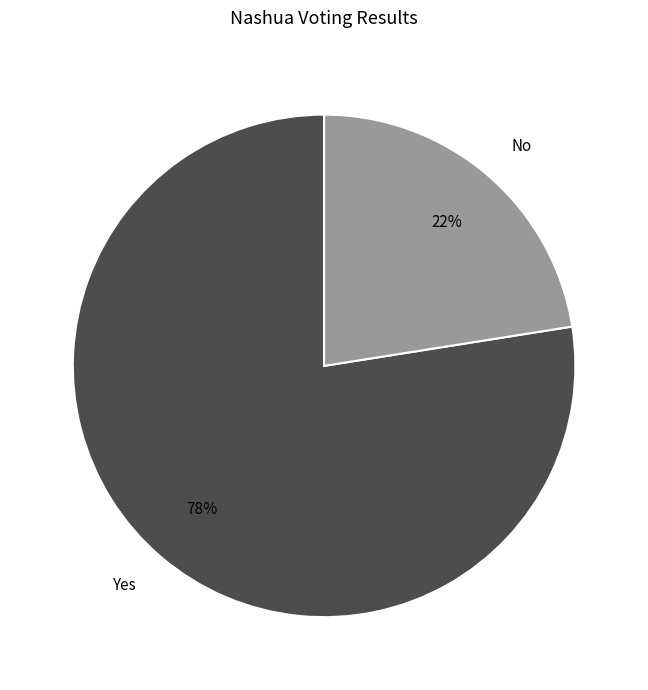

To the nearest percent, what is the average slice percentage?

50%